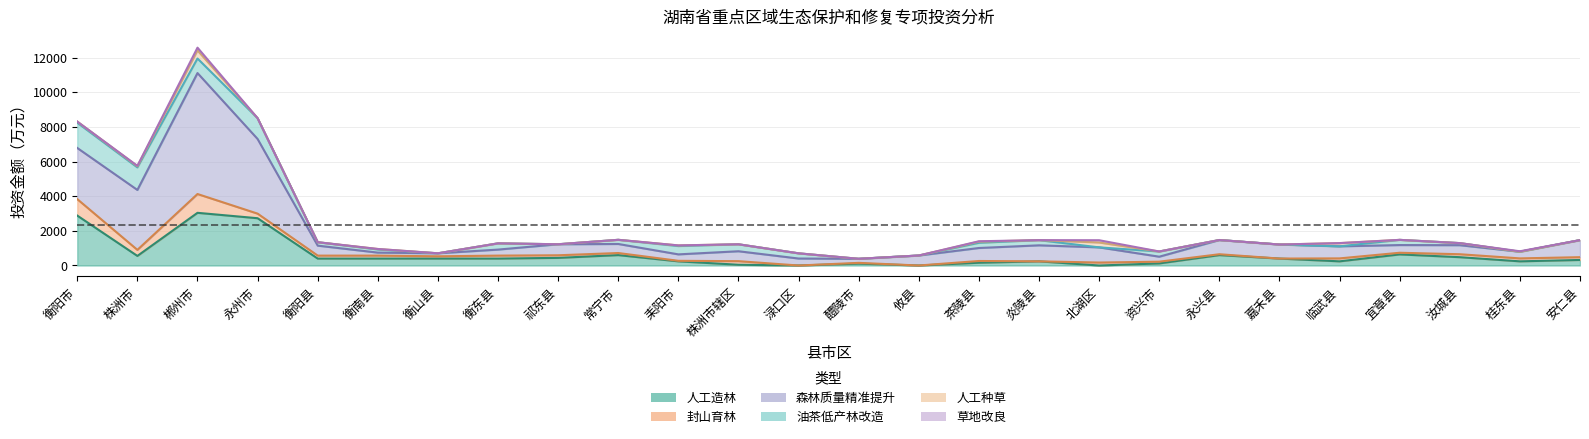

How many interior local valleys does the 森林质量精准提升_资金 series have?

5